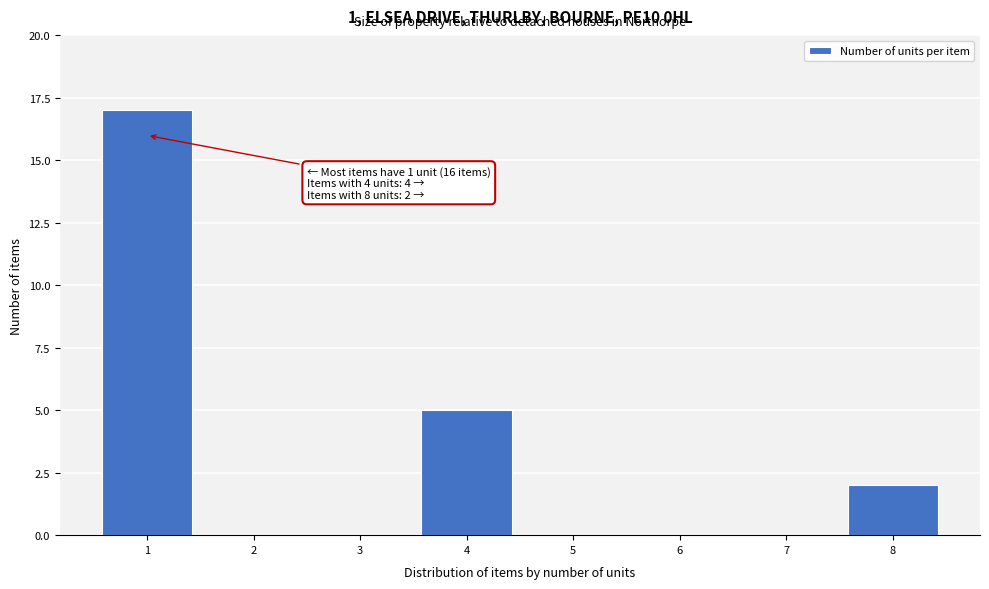

Reading left to right, transcribe all the data shown in this chart.

1=17	2=0	3=0	4=5	5=0	6=0	7=0	8=2